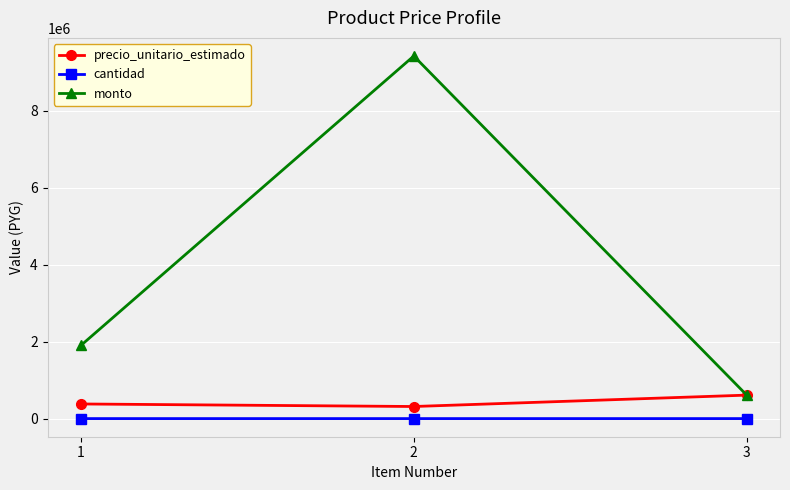

What is the total value across all series at 2?

9734030